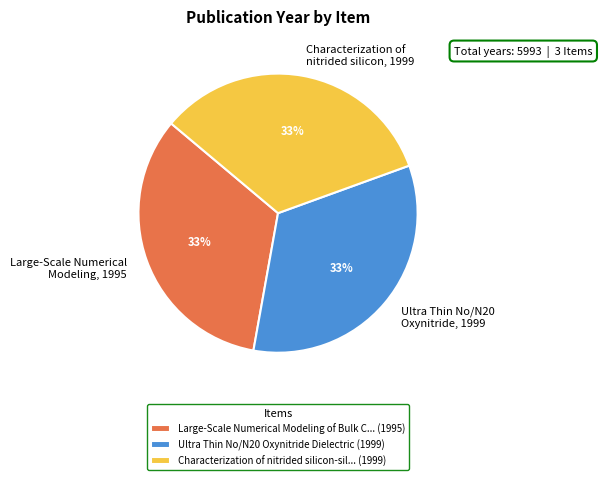

Does any single category account for the majority?

No